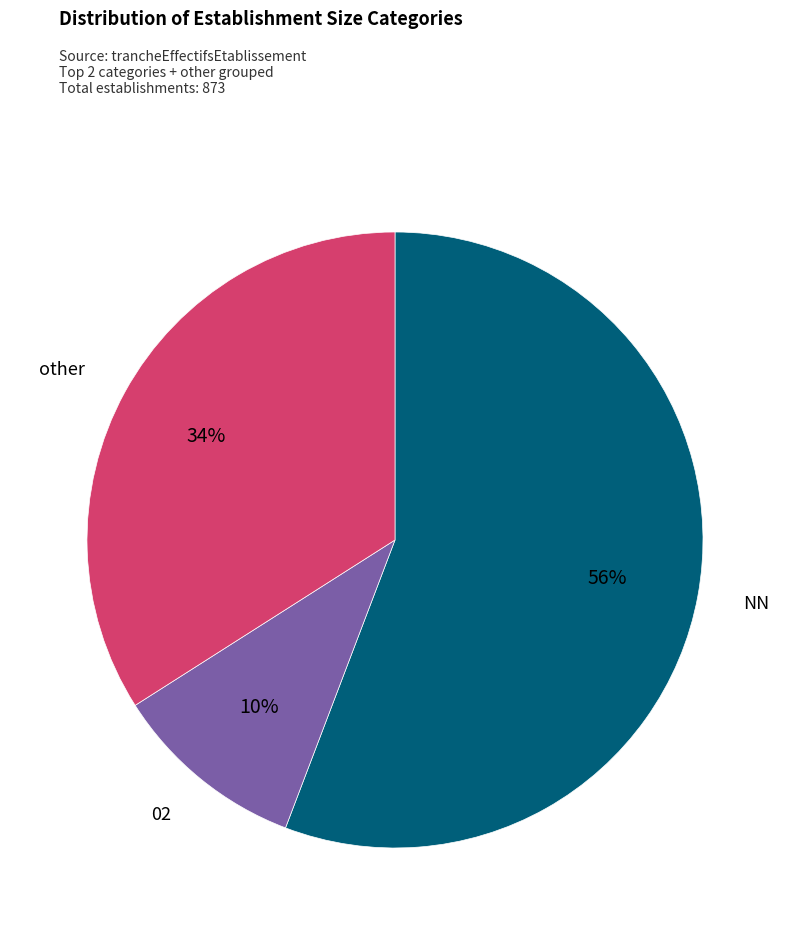

Is the sum of 02 and NN greater than half?

Yes